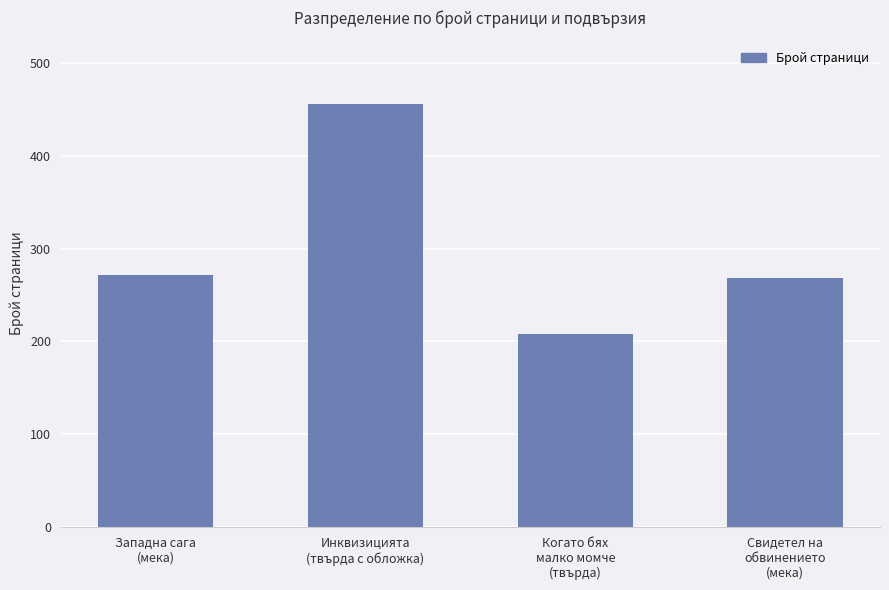

What is the average value?

301